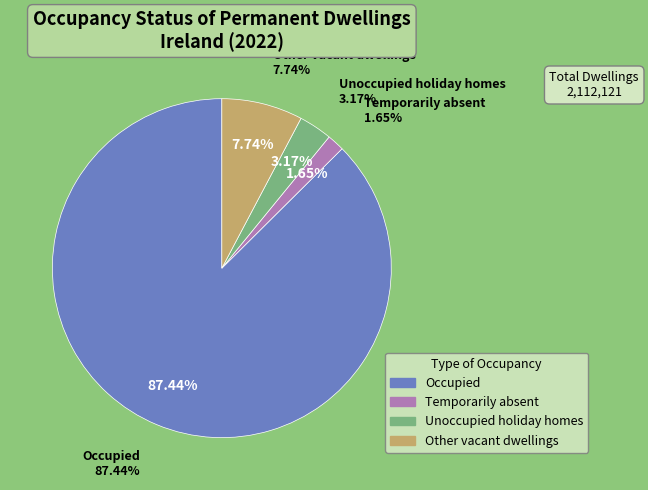

What percentage is the Unoccupied holiday homes slice, to the nearest percent?

3%